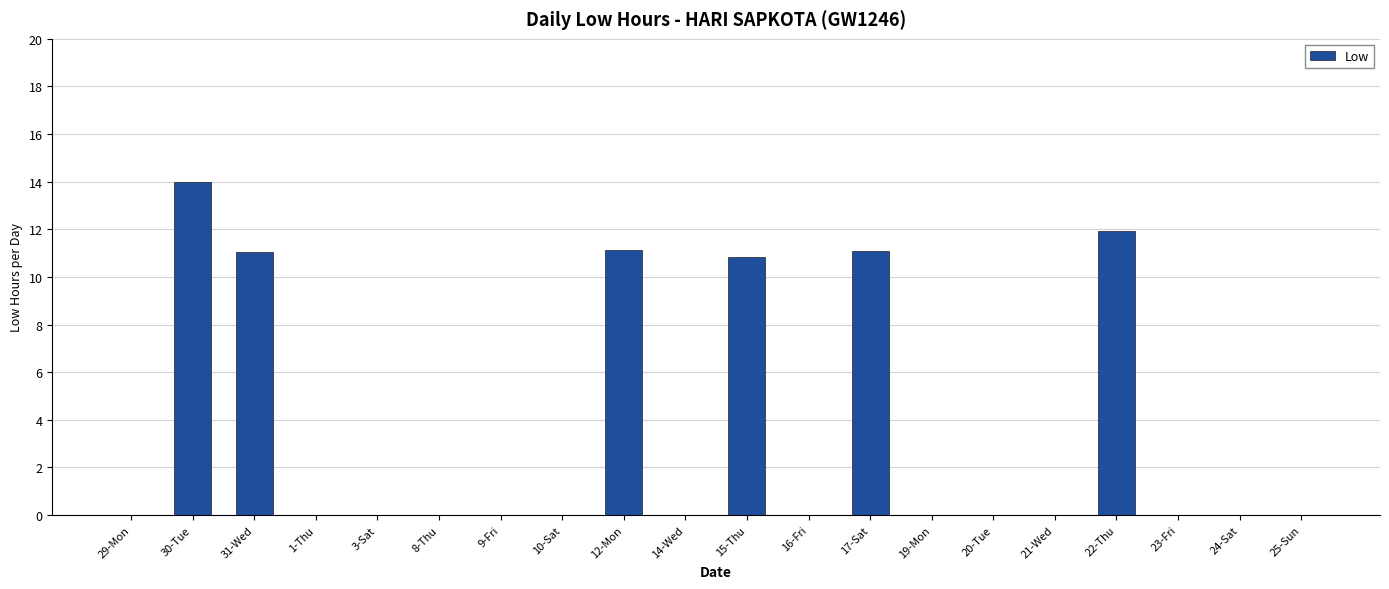

What value does the data have at 22-Thu?

11.9